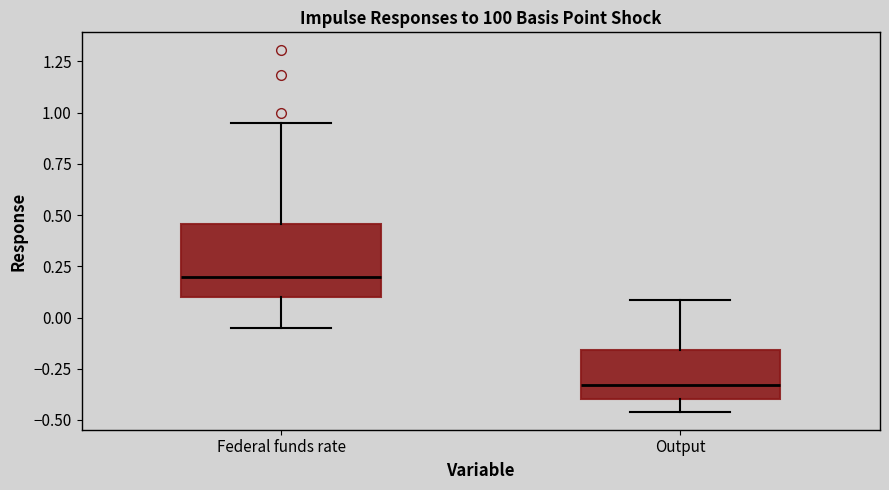

Comparing the boxes themselves (not the whiskers), which one is the tallest?

Federal funds rate